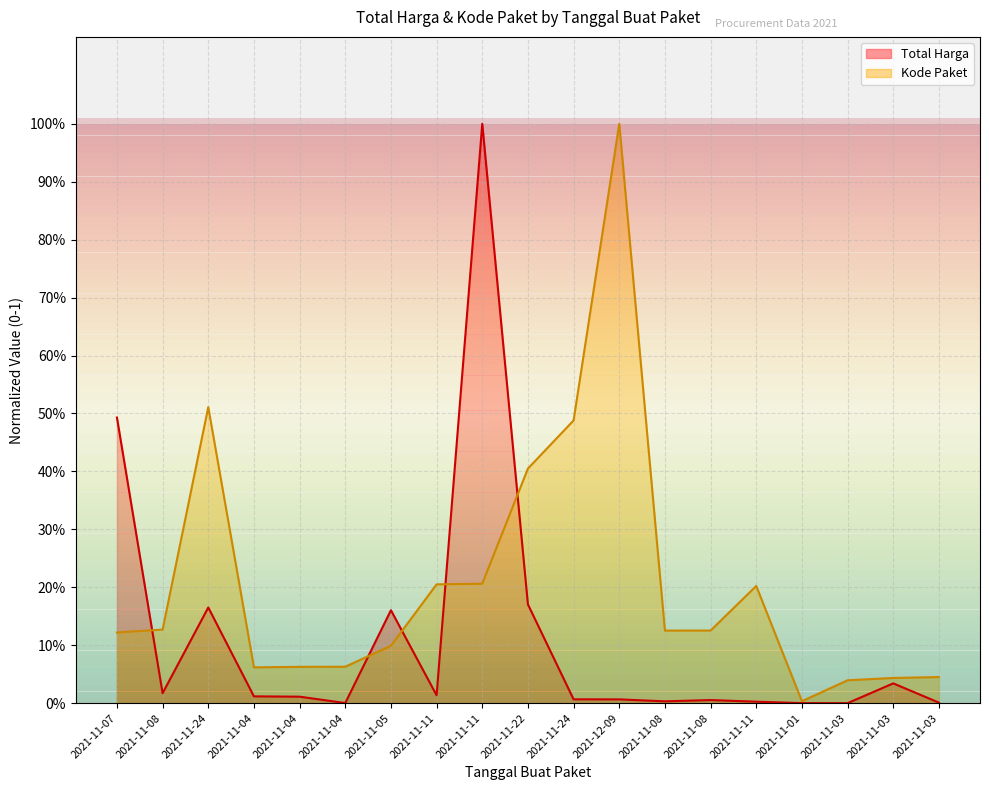

True or false: Total Harga and Kode Paket cross at least once.

True